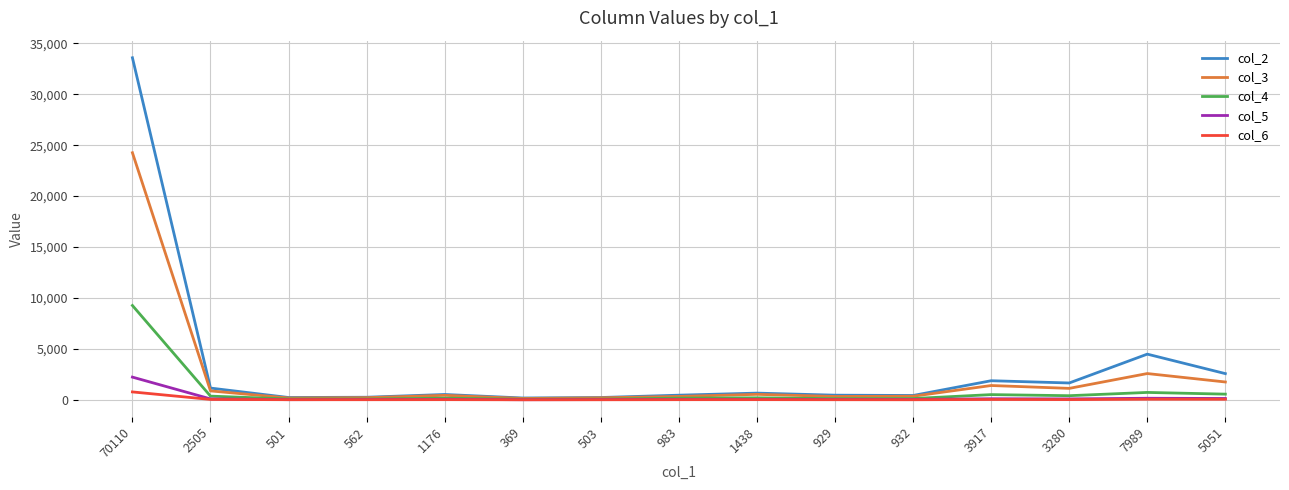

Which label corresponds to the largest value in the chart?

70110